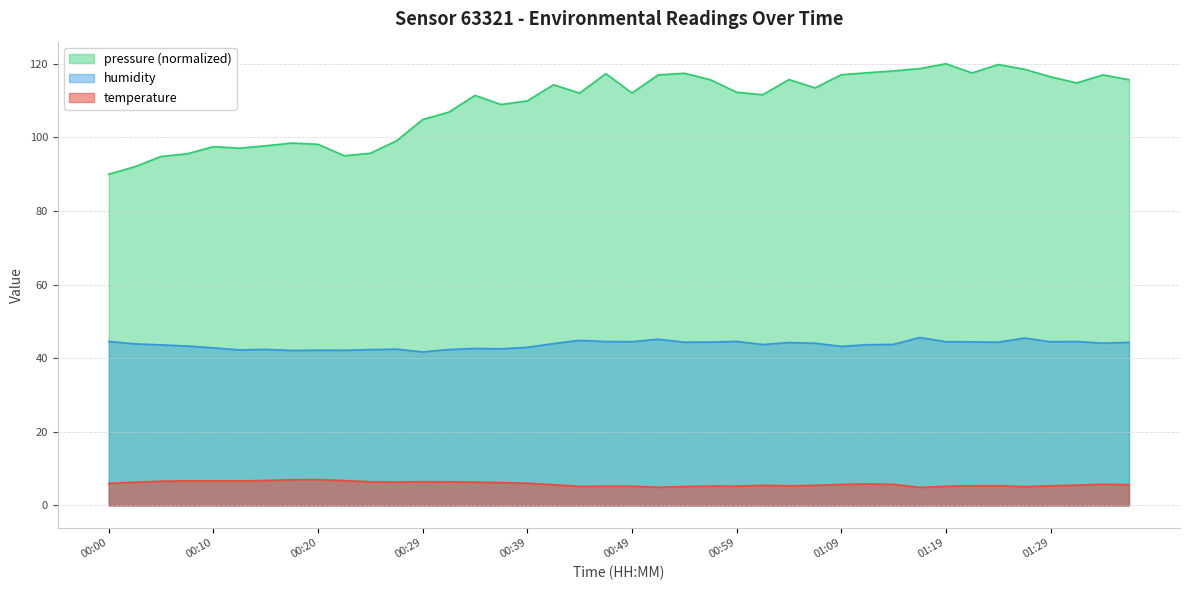

Where is the first local minimum for humidity?

00:12